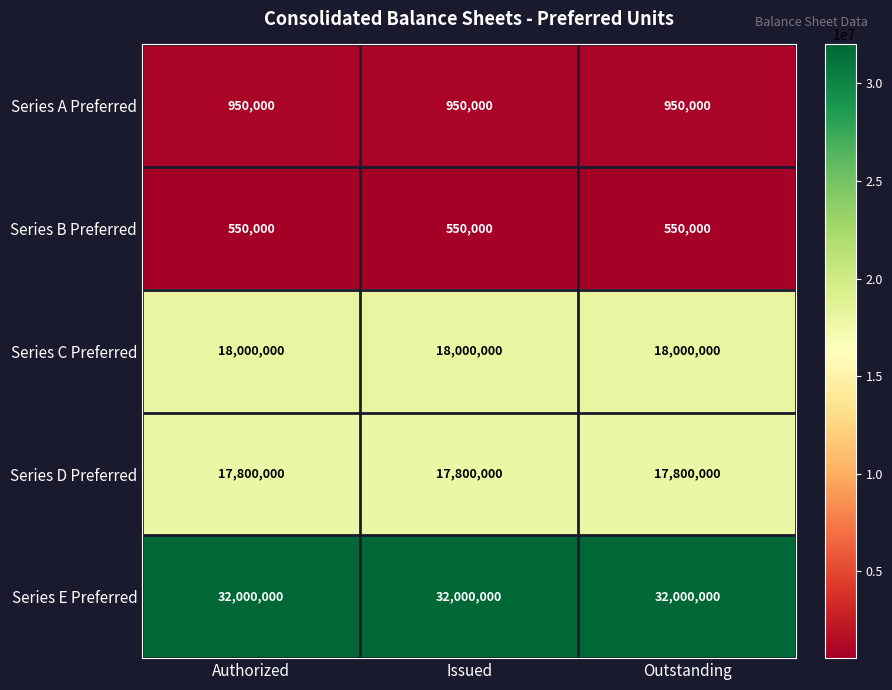

What value does the Series C Preferred series have at Issued?

18000000